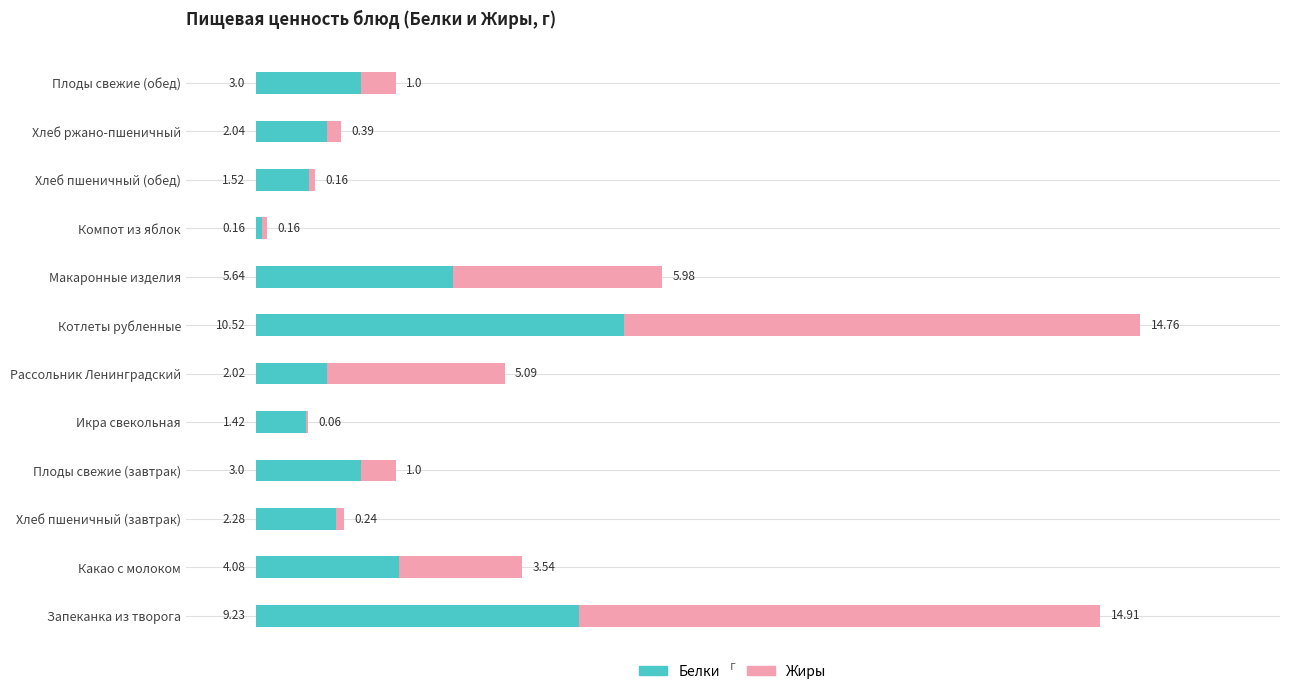

What is the total value across all series at Плоды свежие (завтрак)?

4.0